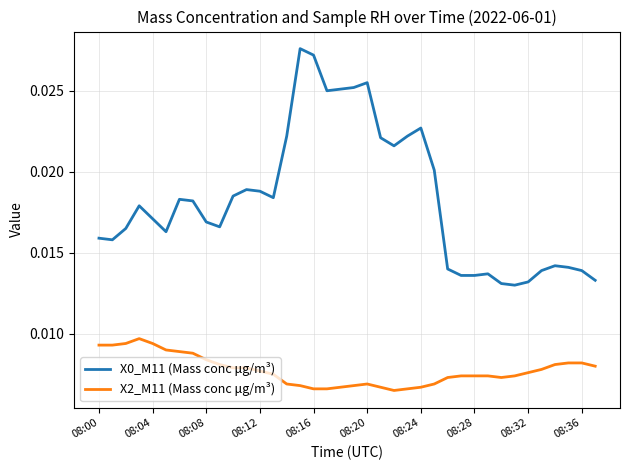

True or false: X2_M11 (Mass conc μg/m³) and X0_M11 (Mass conc μg/m³) intersect in this chart.

False